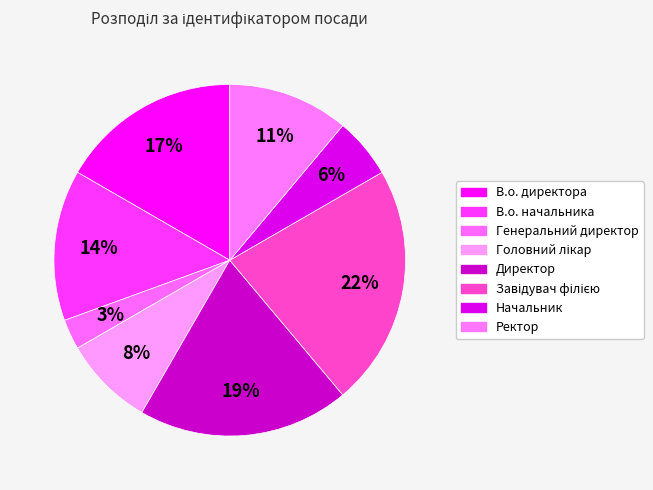

To the nearest percent, what percentage of the pie is В.о. начальника?

14%